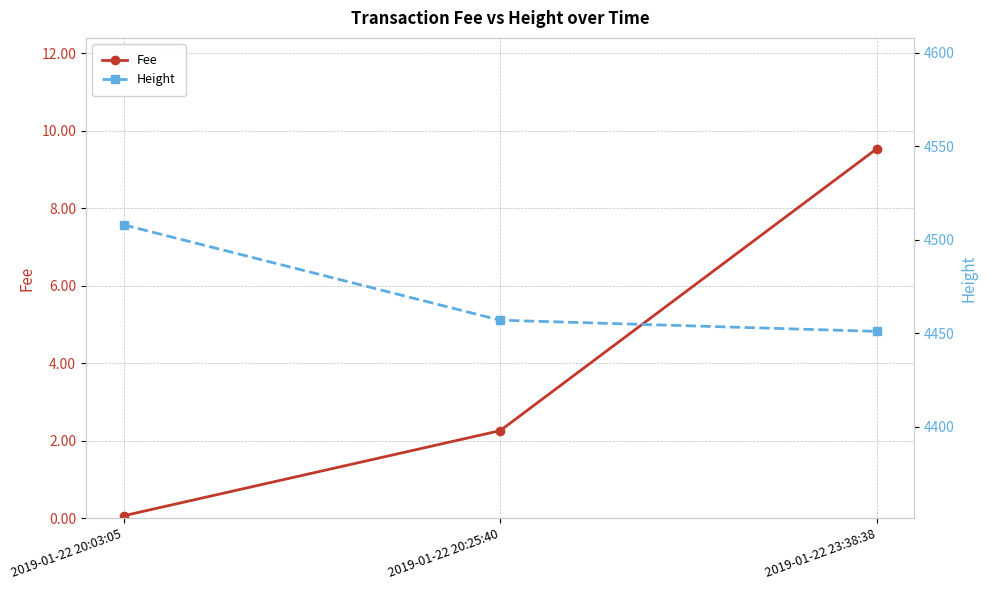

What is the greatest value displayed?

4508.0